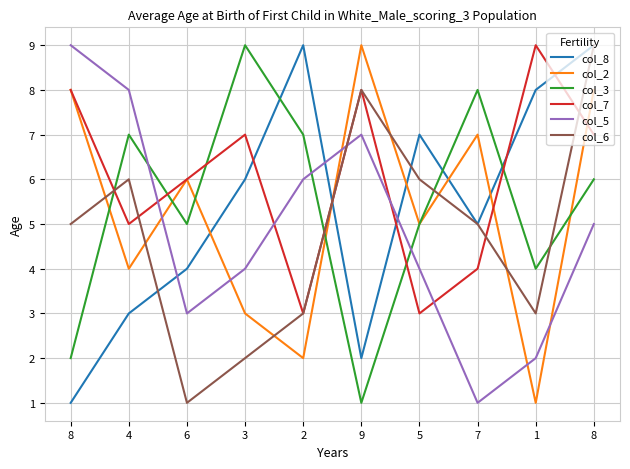

Where do col_7 and col_8 first cross each other?

3 and 2